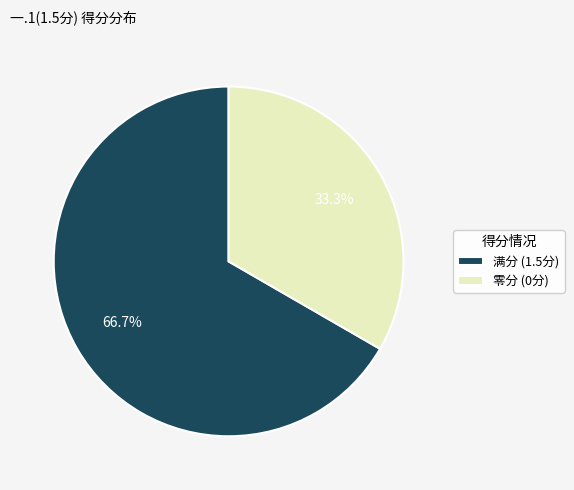

What is the ratio of the value at 满分 (1.5分) to the value at 零分 (0分)?

2.0